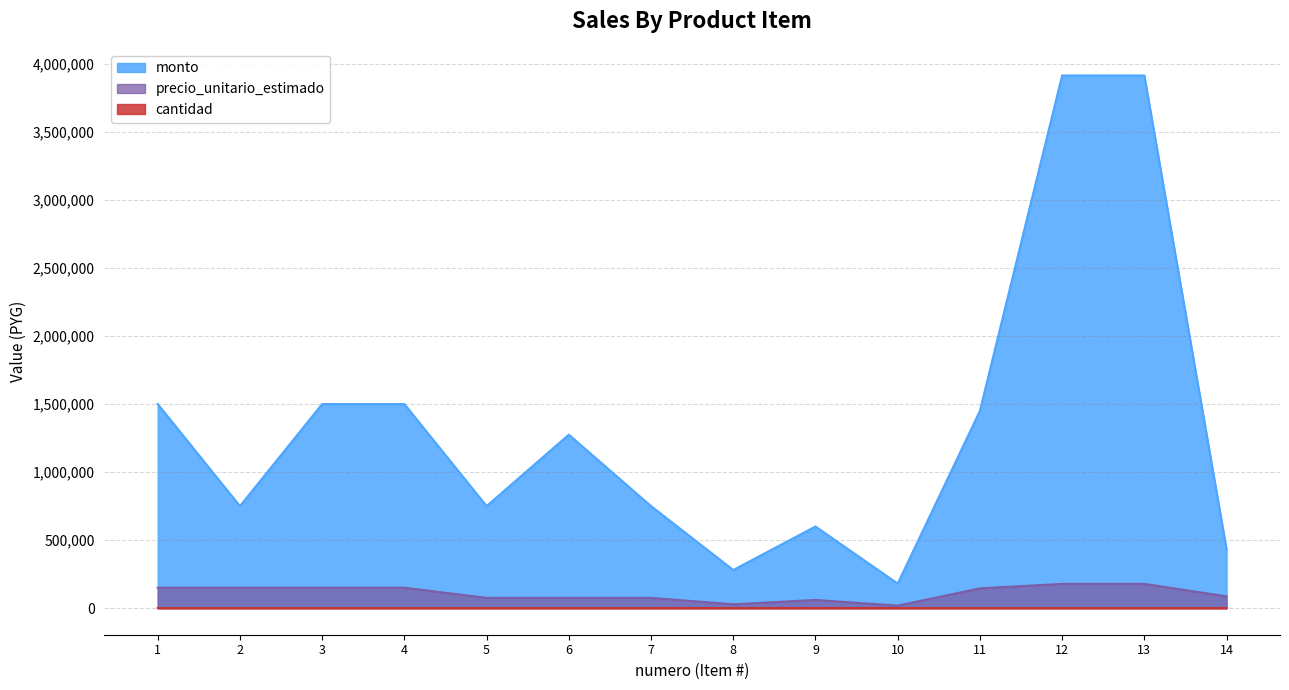

How many lines are shown in the chart?

3